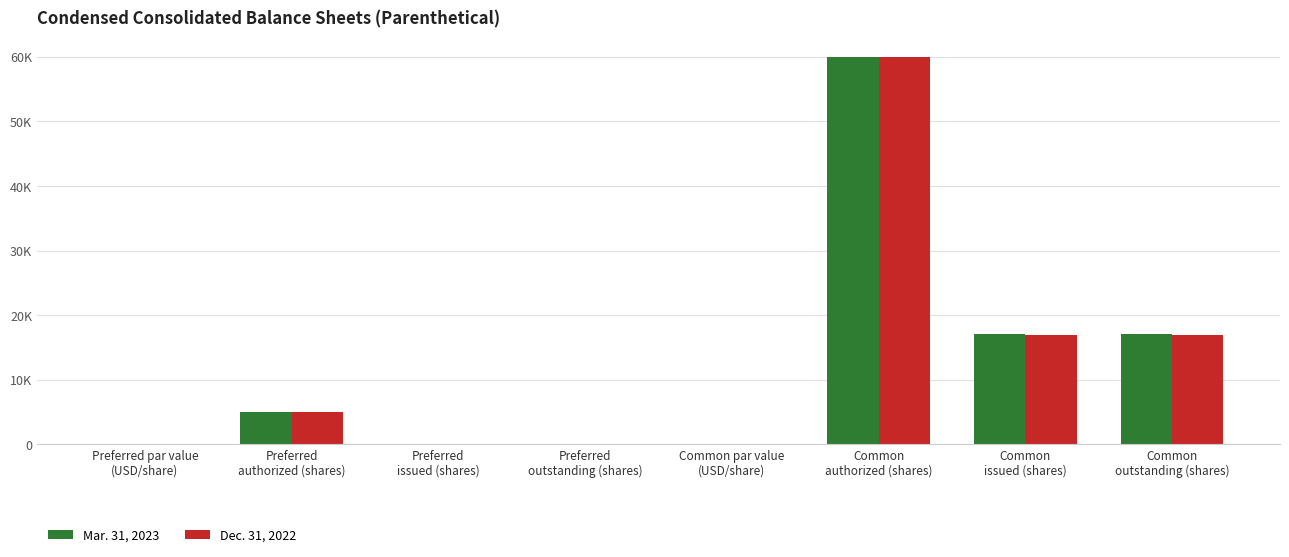

Which series has the widest spread of values?

Mar. 31, 2023